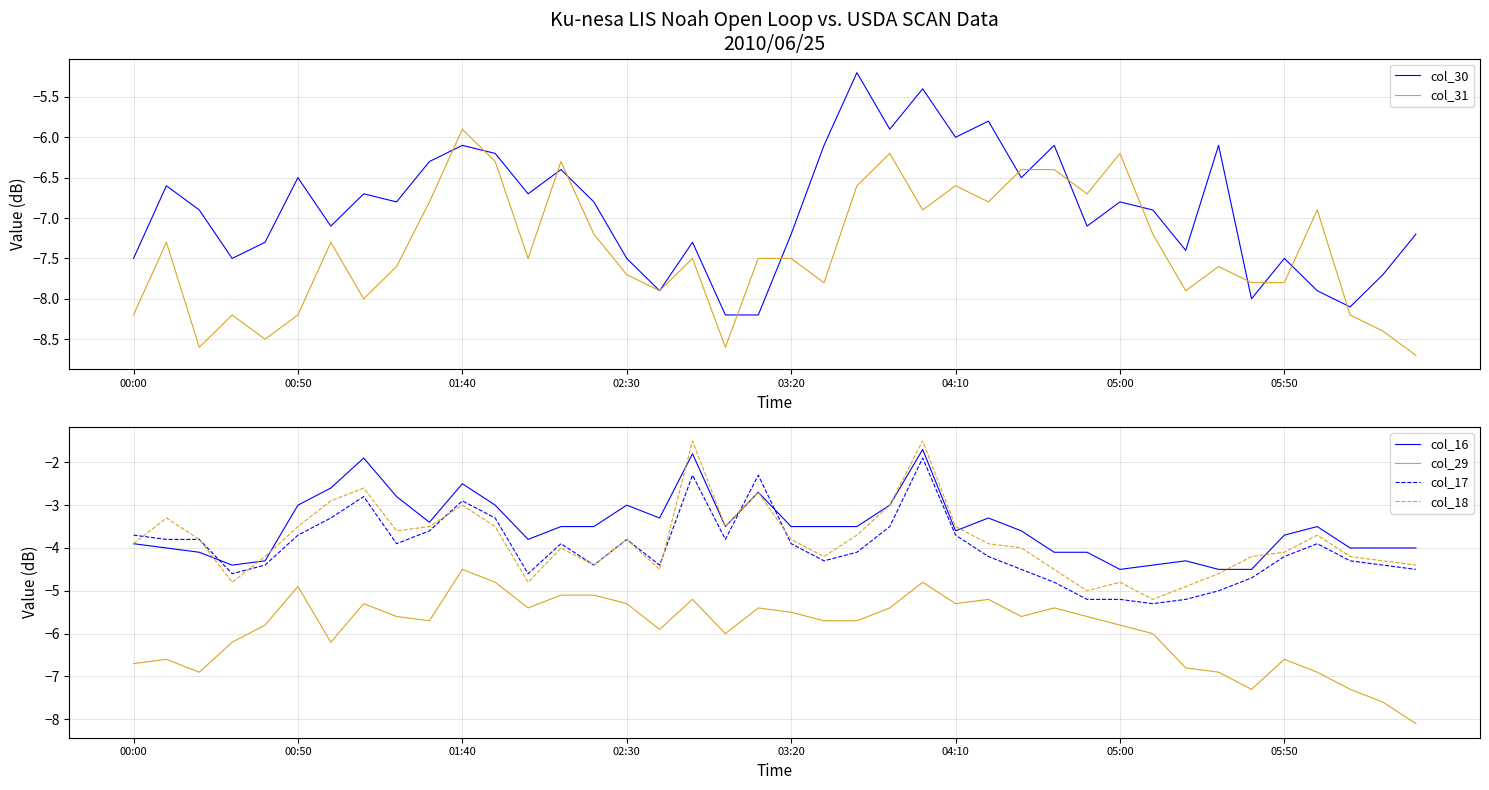

At which label does col_30 first exceed -6?

22